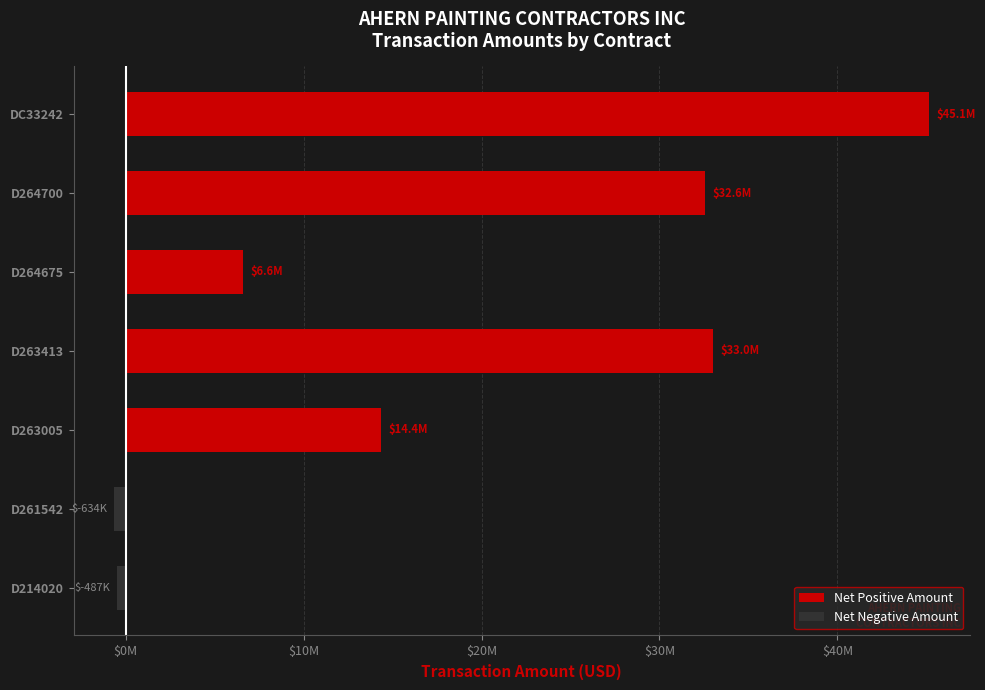

What are all the series names shown in the legend?

Net Positive Amount, Net Negative Amount